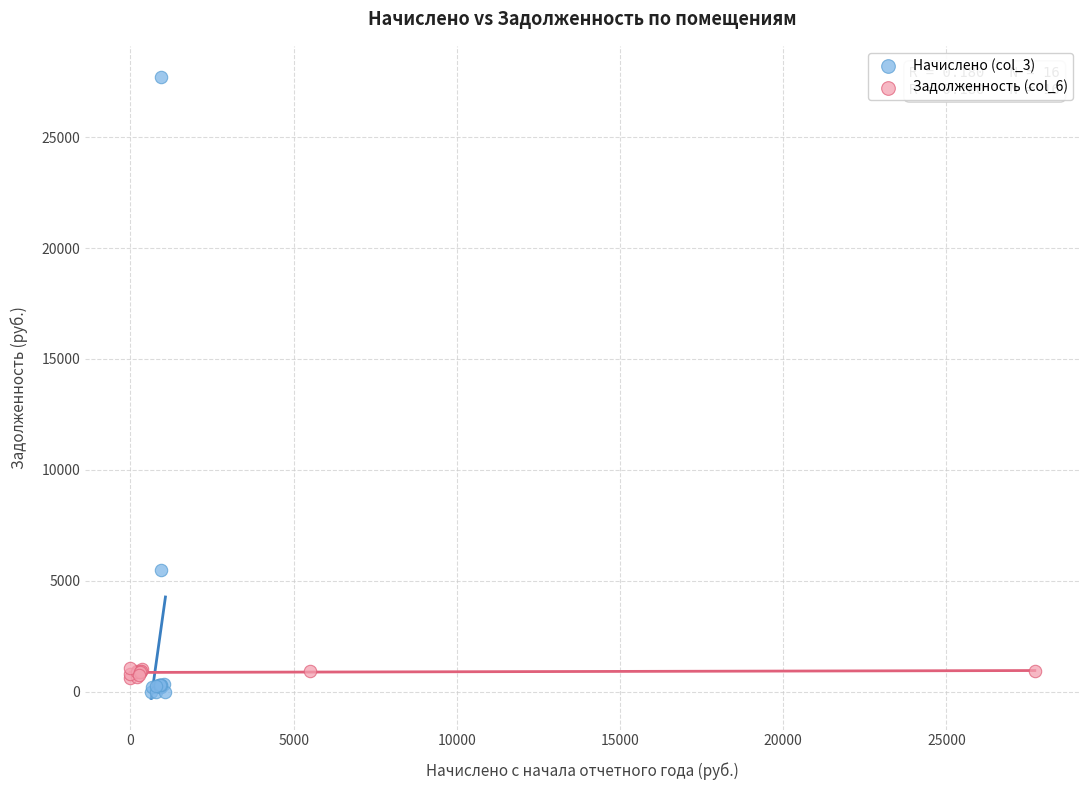

What are all the series names shown in the legend?

Начислено (col_3), Задолженность (col_6)